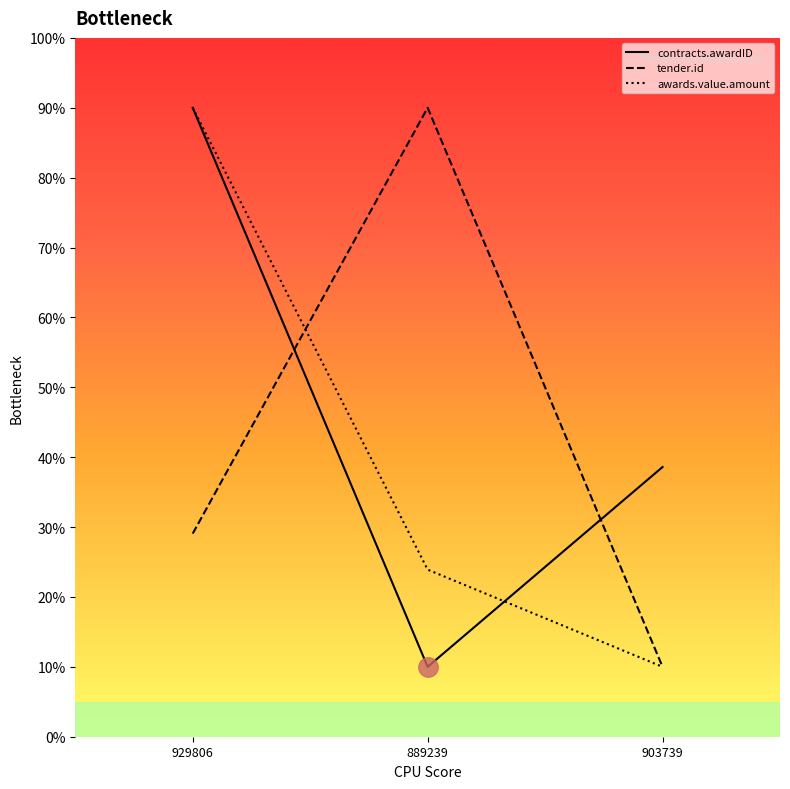

What is the minimum value shown in the chart?

10.0